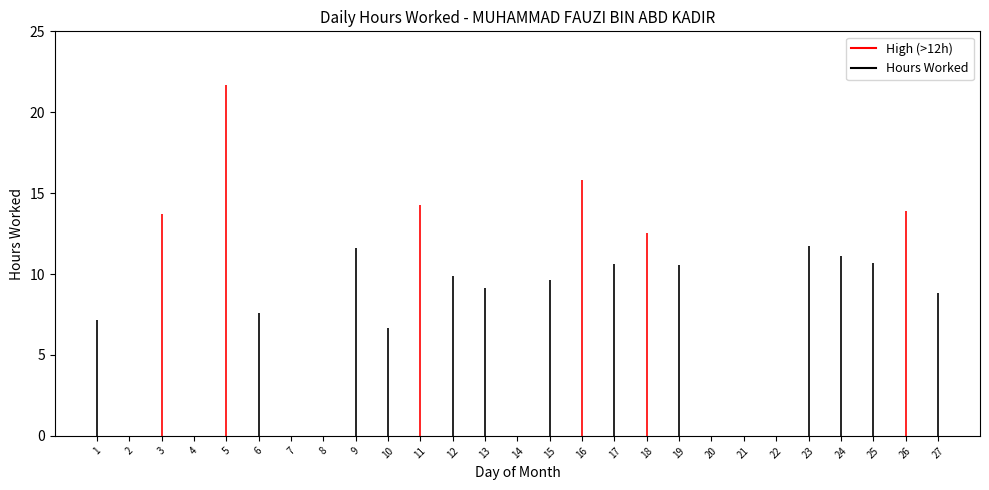

Where is the data nearest to the value 10?

12